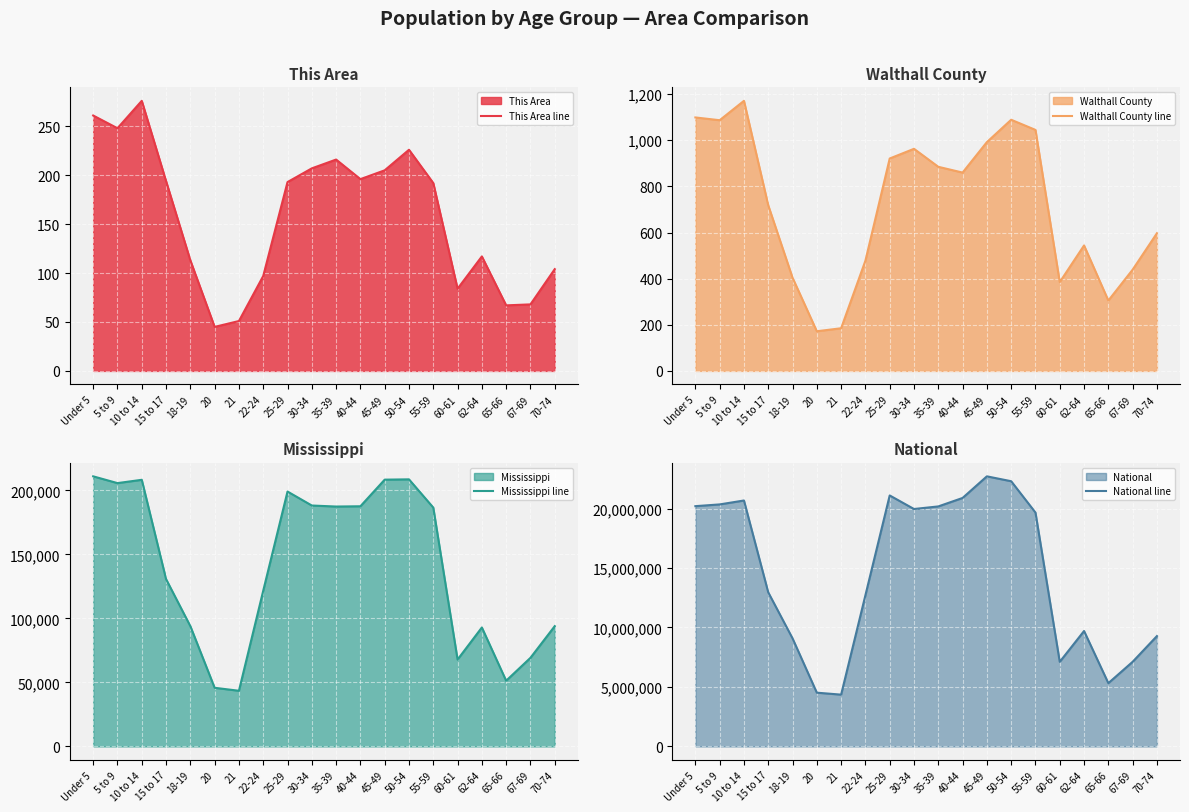

Which label corresponds to the largest value in the chart?

45-49